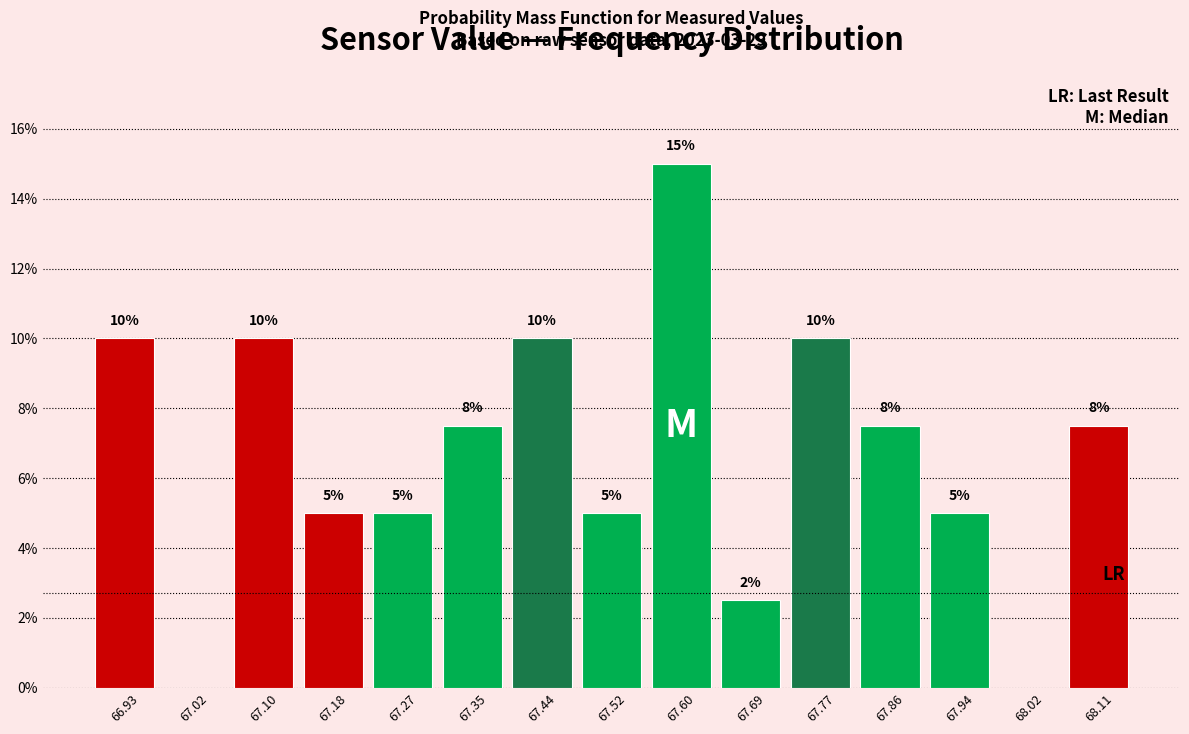

Over which range of the x-axis is the bar tallest?

67.562 to 67.646